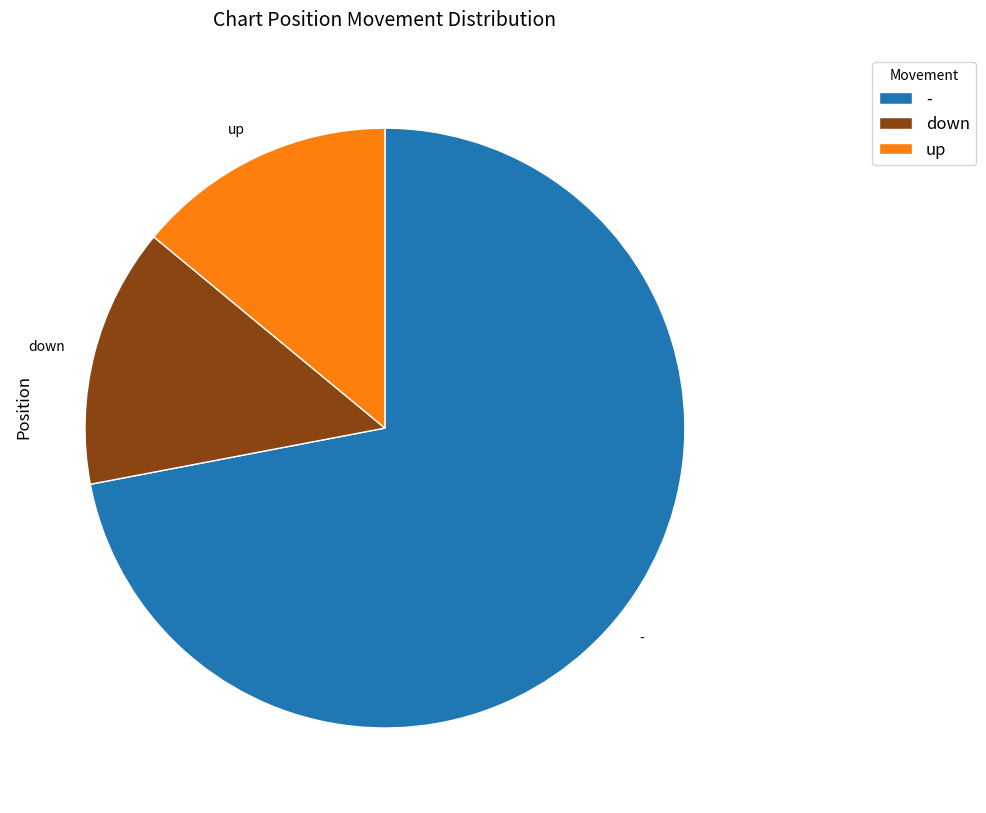

How many slices are in this pie chart?

3